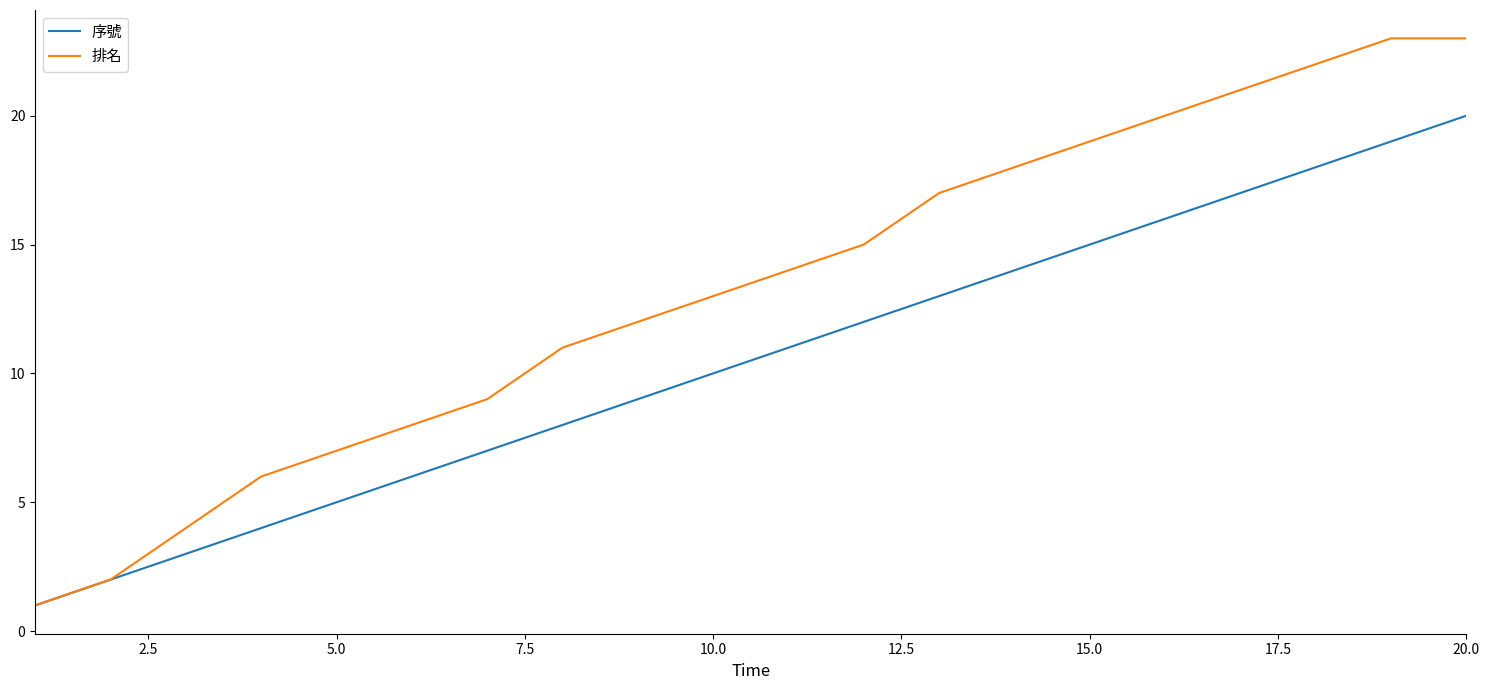

Reading right to left, what are all the values shown in this chart?

序號: 20	19	18	17	16	15	14	13	12	11	10	9	8	7	6	5	4	3	2	1
排名: 23	23	22	21	20	19	18	17	15	14	13	12	11	9	8	7	6	4	2	1